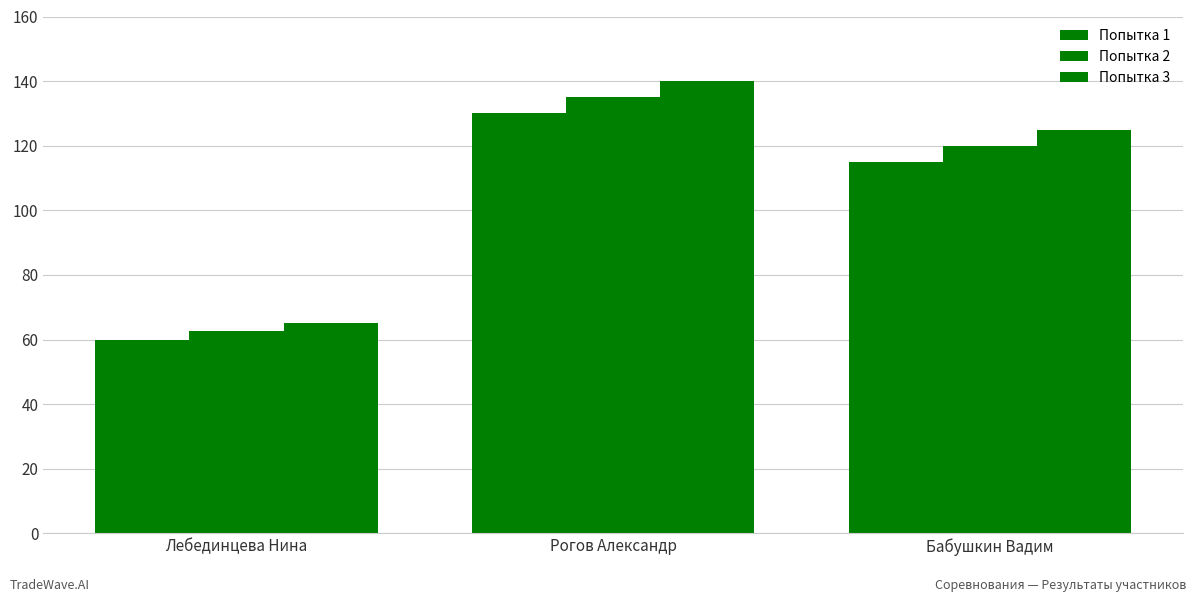

How many groups of bars are there?

3